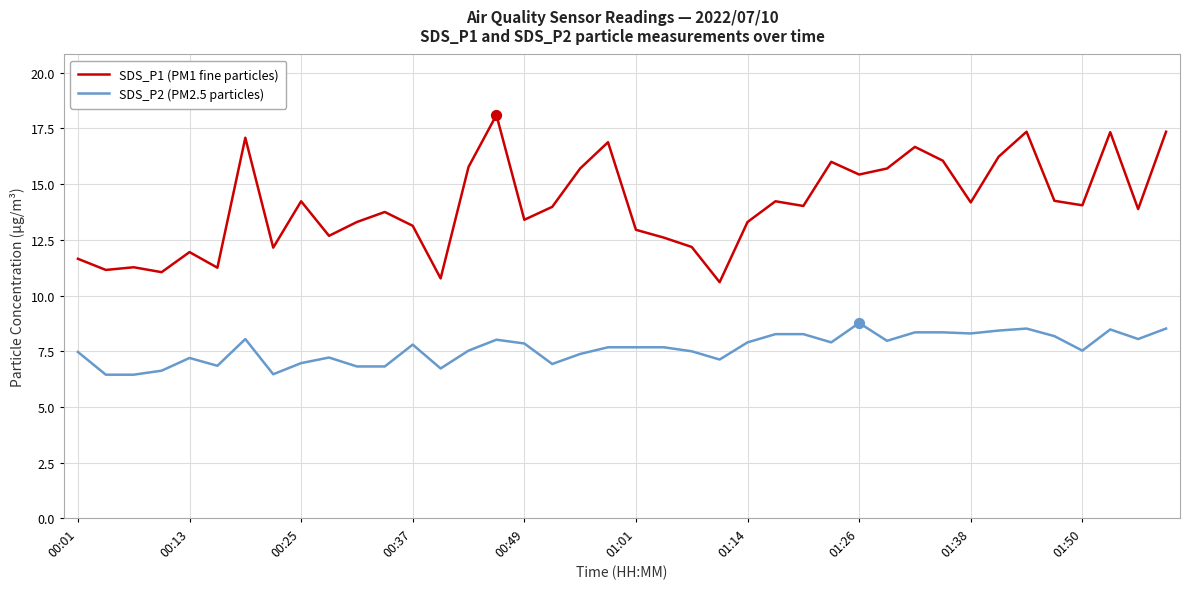

List the series in order of their peak value, highest first.

SDS_P1 (PM1 fine particles), SDS_P2 (PM2.5 particles)